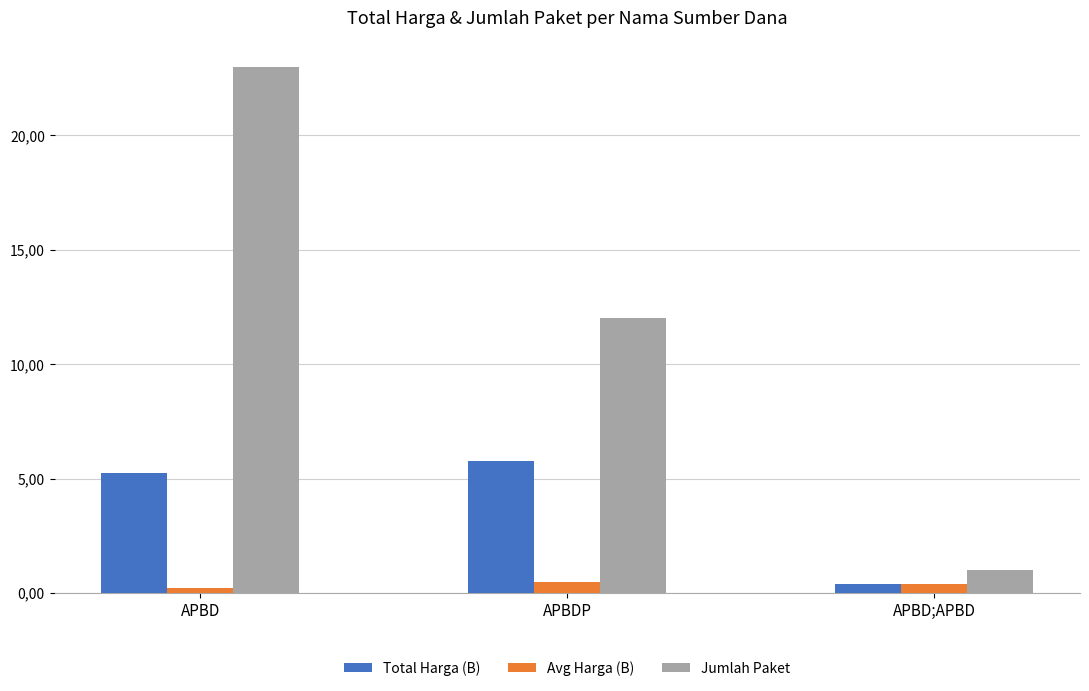

Does the chart contain any negative values?

No